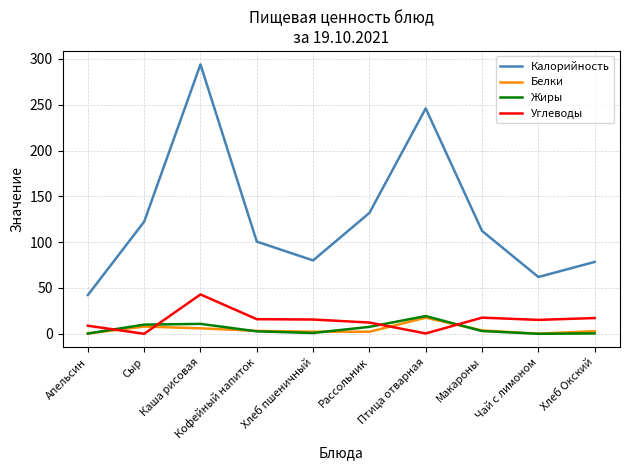

Which series changed the most between Кофейный напиток and Макароны?

Калорийность